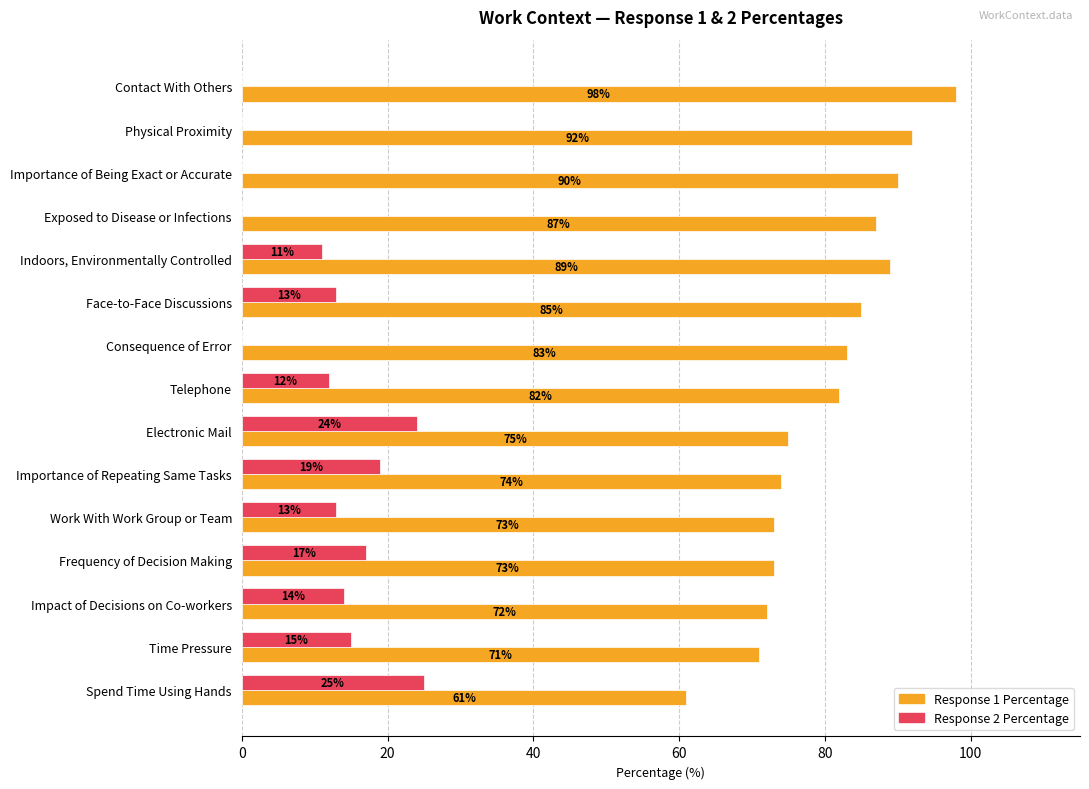

What are all the series names shown in the legend?

Response 1 Percentage, Response 2 Percentage